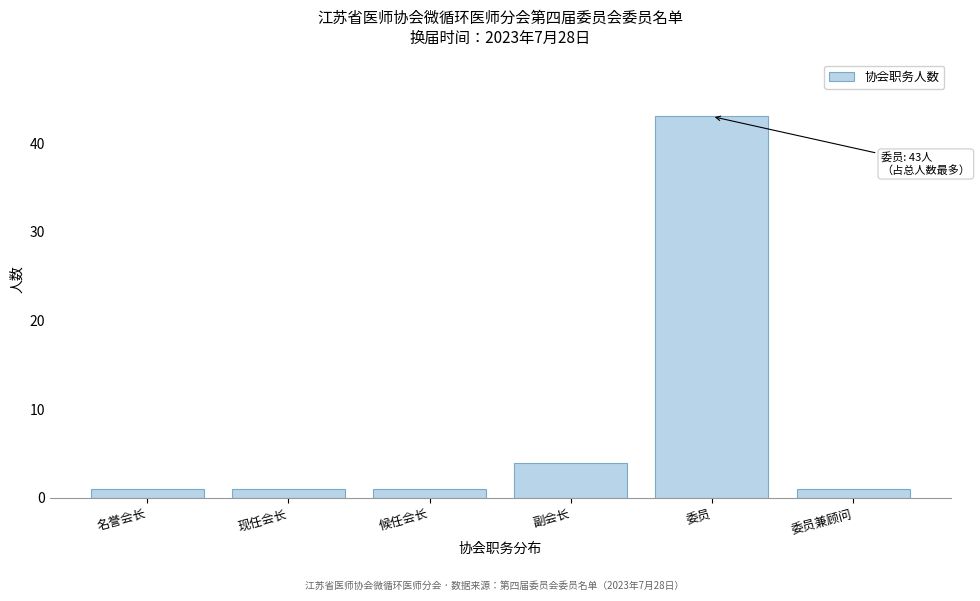

Reading left to right, extract all data points from this chart.

1	1	1	4	43	1